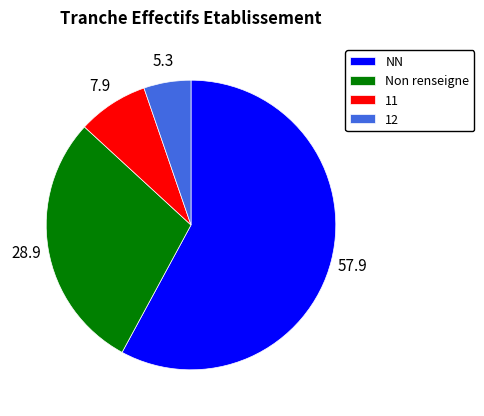

Combined, do Non renseigne and 11 account for over 50%?

No